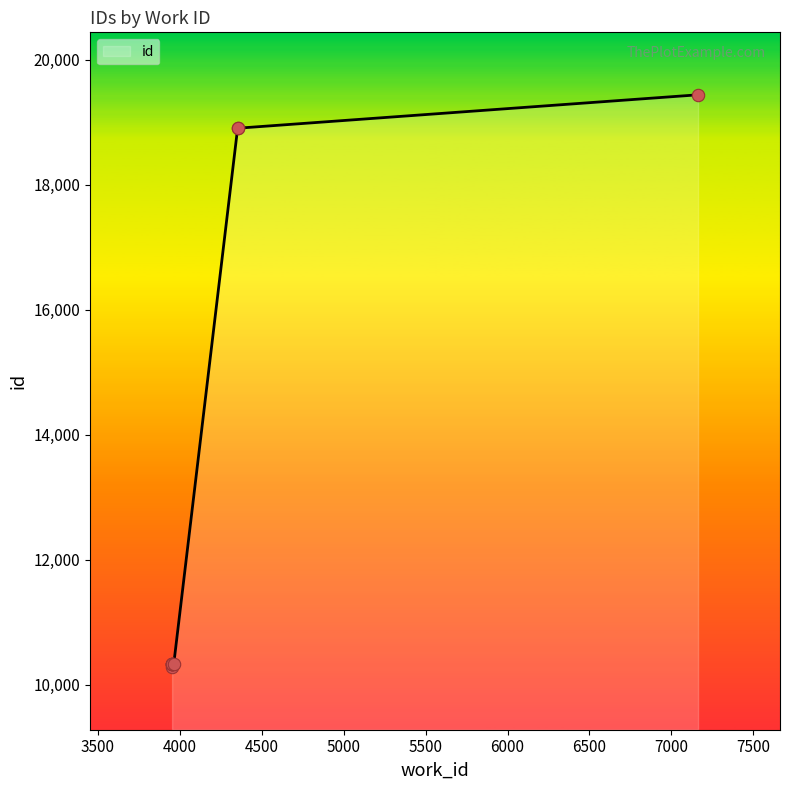

What is the change in value from 3953 to 3953?

-7